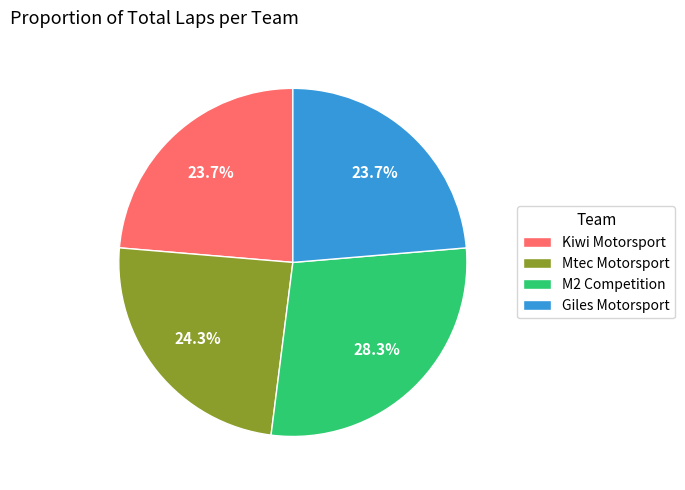

What percentage do Kiwi Motorsport and Mtec Motorsport together represent?

48.0%